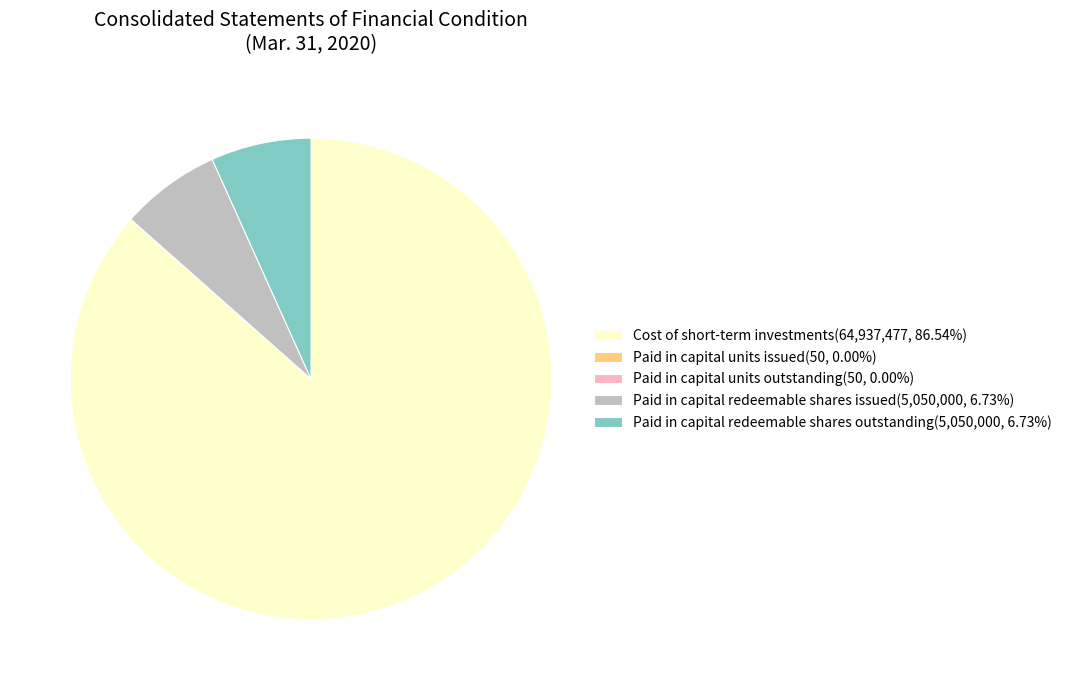

Is there a majority slice in this chart?

Yes